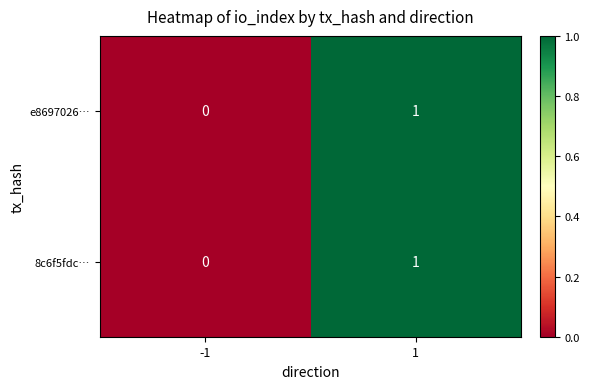

Which label corresponds to the smallest value in the chart?

-1